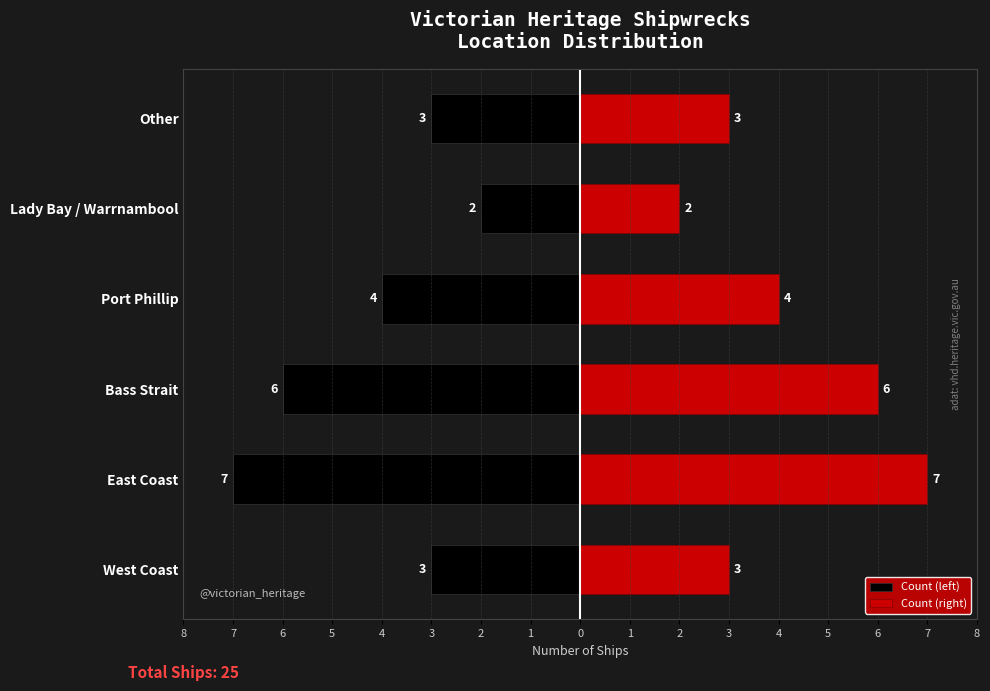

How many series are shown in this chart?

2